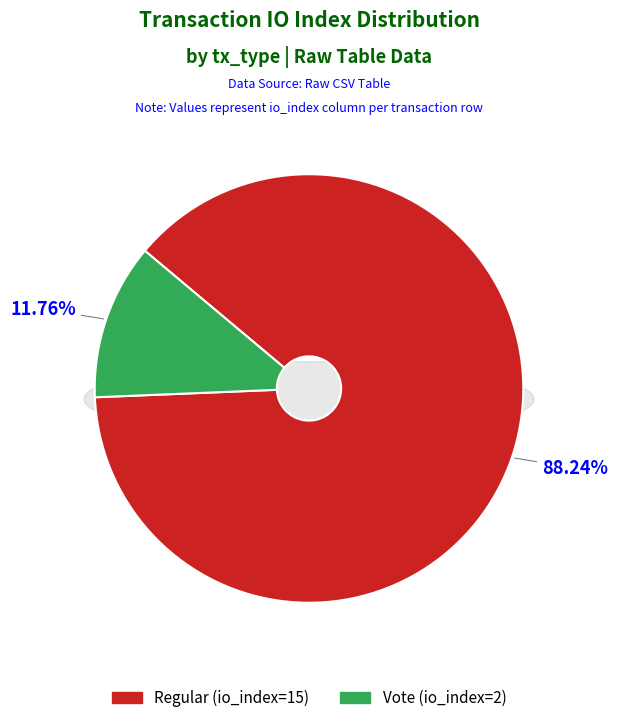

Do Regular (io_index=15) and Vote (io_index=2) together represent more than half of the pie?

Yes